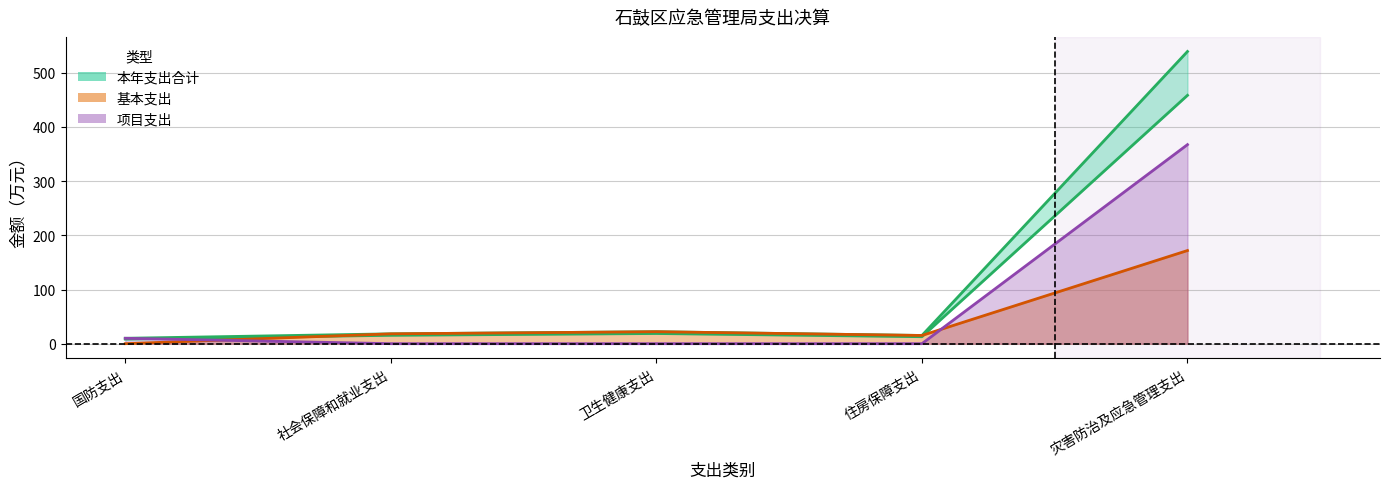

What is the sum of all 项目支出 values?

377.4